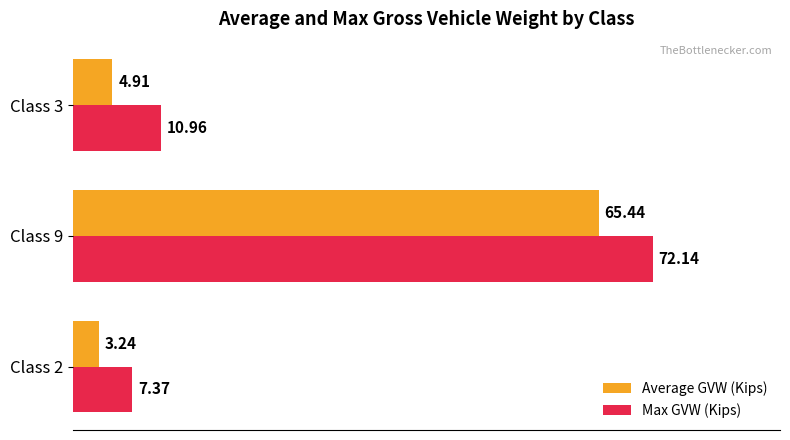

What is the difference between the Max GVW (Kips) values at Class 2 and Class 9?

64.8